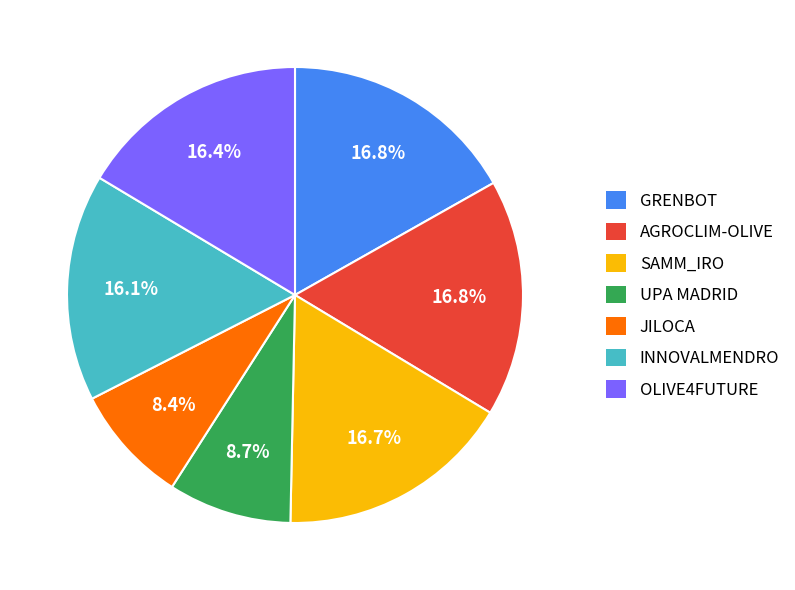

To the nearest percent, what is the difference between the largest and smallest slice percentages?

8%